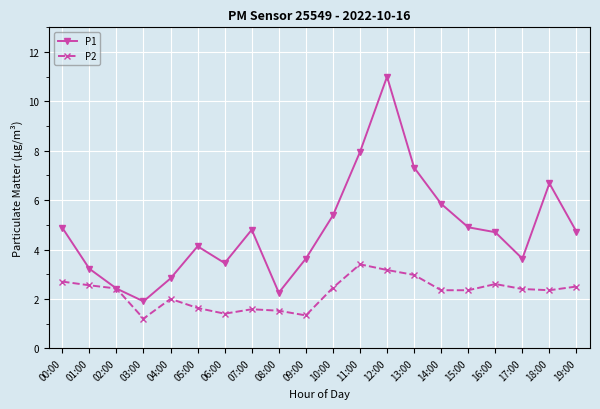

Rank the series at 05:00 from highest to lowest value.

P1, P2